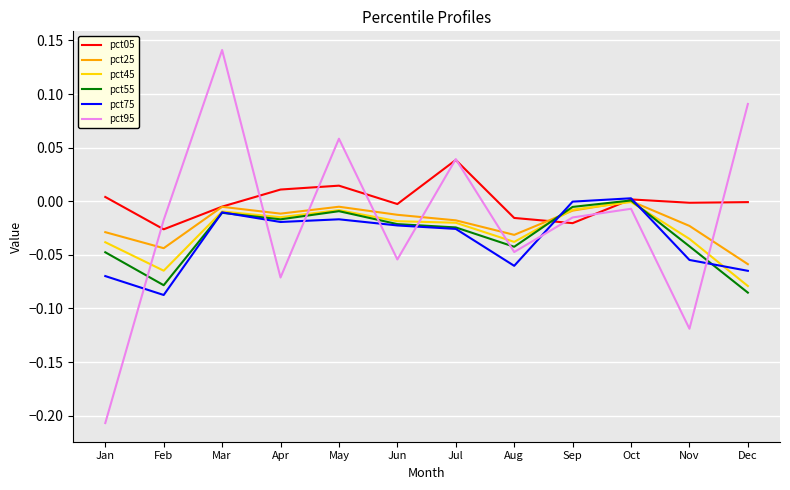

At which category is the sum across all series the highest?

Mar